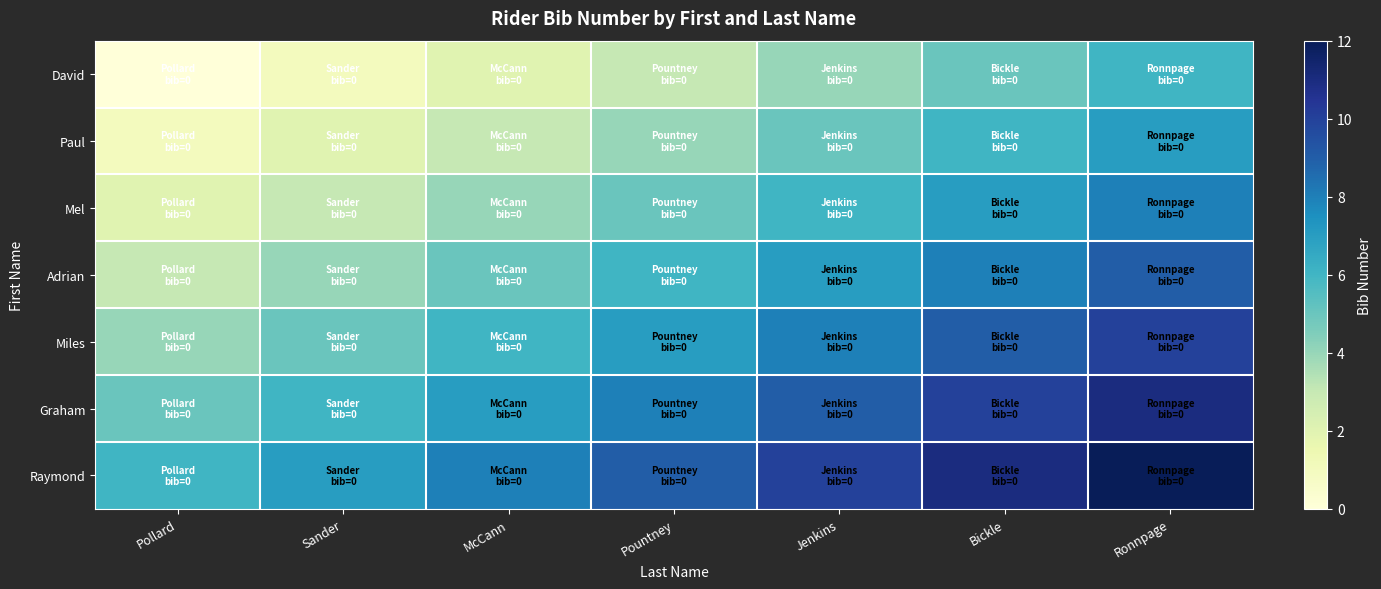

Reading left to right, list all the values displayed in this chart.

David: Pollard=0	Sander=1	McCann=2	Pountney=3	Jenkins=4	Bickle=5	Ronnpage=6
Paul: Pollard=1	Sander=2	McCann=3	Pountney=4	Jenkins=5	Bickle=6	Ronnpage=7
Mel: Pollard=2	Sander=3	McCann=4	Pountney=5	Jenkins=6	Bickle=7	Ronnpage=8
Adrian: Pollard=3	Sander=4	McCann=5	Pountney=6	Jenkins=7	Bickle=8	Ronnpage=9
Miles: Pollard=4	Sander=5	McCann=6	Pountney=7	Jenkins=8	Bickle=9	Ronnpage=10
Graham: Pollard=5	Sander=6	McCann=7	Pountney=8	Jenkins=9	Bickle=10	Ronnpage=11
Raymond: Pollard=6	Sander=7	McCann=8	Pountney=9	Jenkins=10	Bickle=11	Ronnpage=12